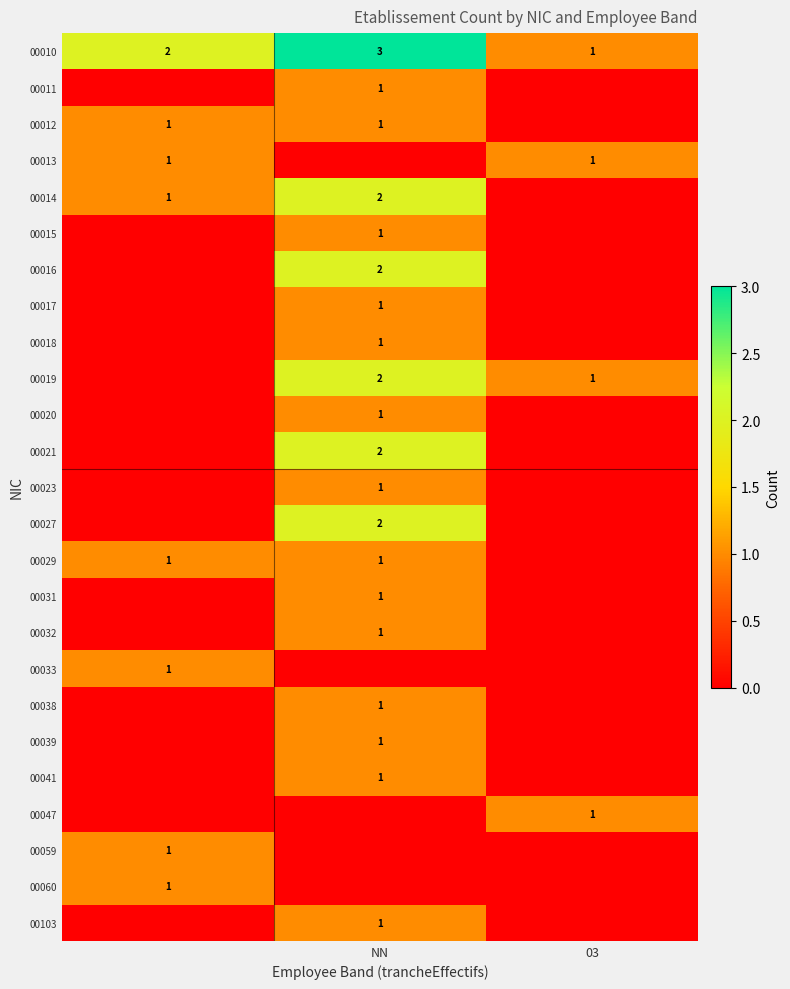

The 00021 series shows 2 at NN. True or false?

True